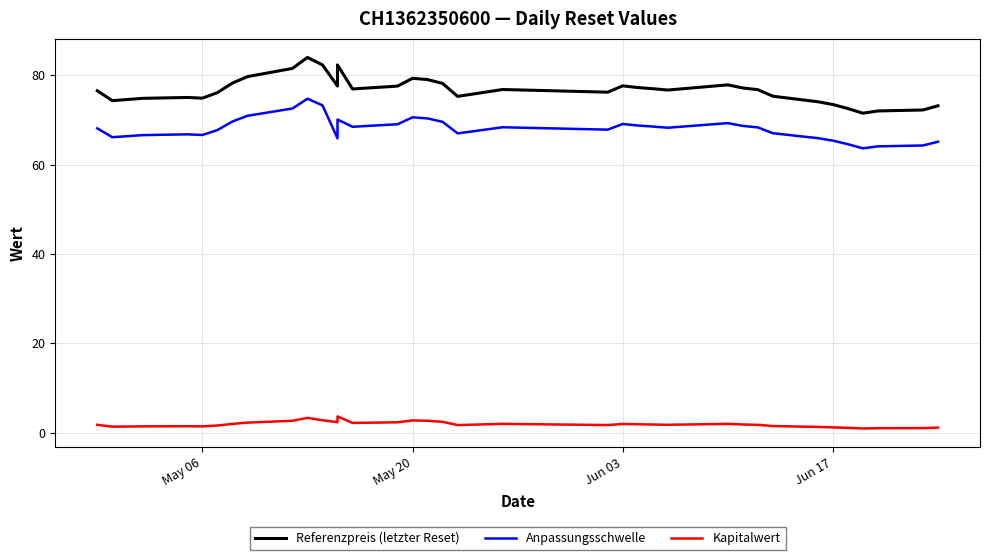

What is the sum of all Anpassungsschwelle values?

2654.6